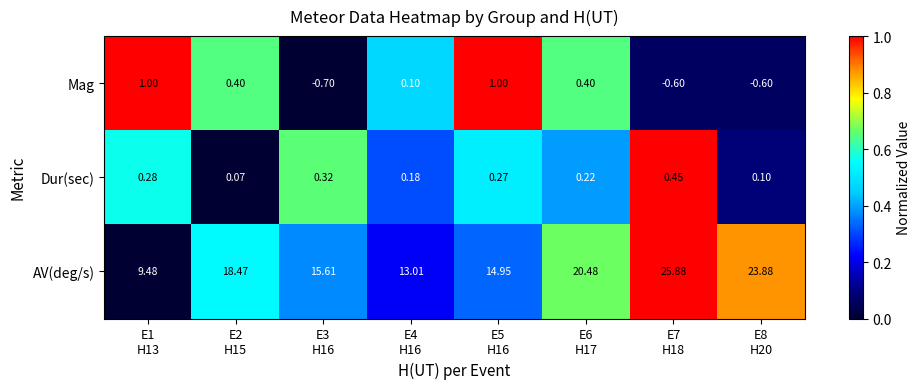

At how many categories does at least one series exceed 0?

8